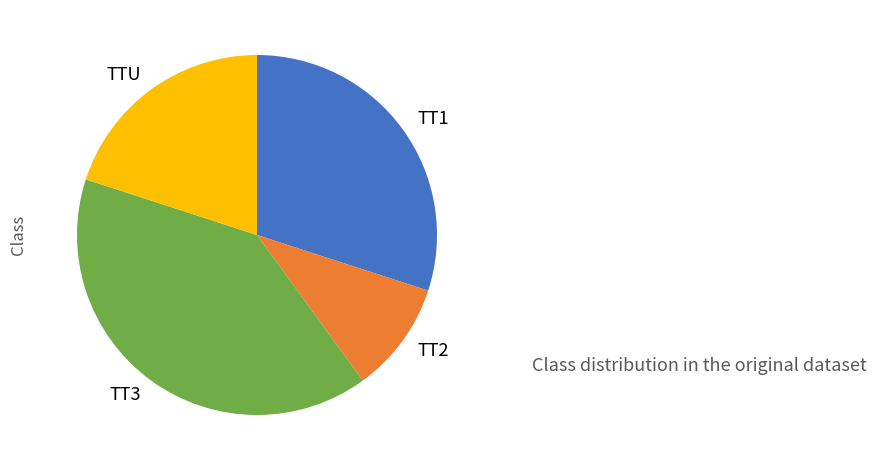

Which has a higher value, TTU or TT3?

TT3